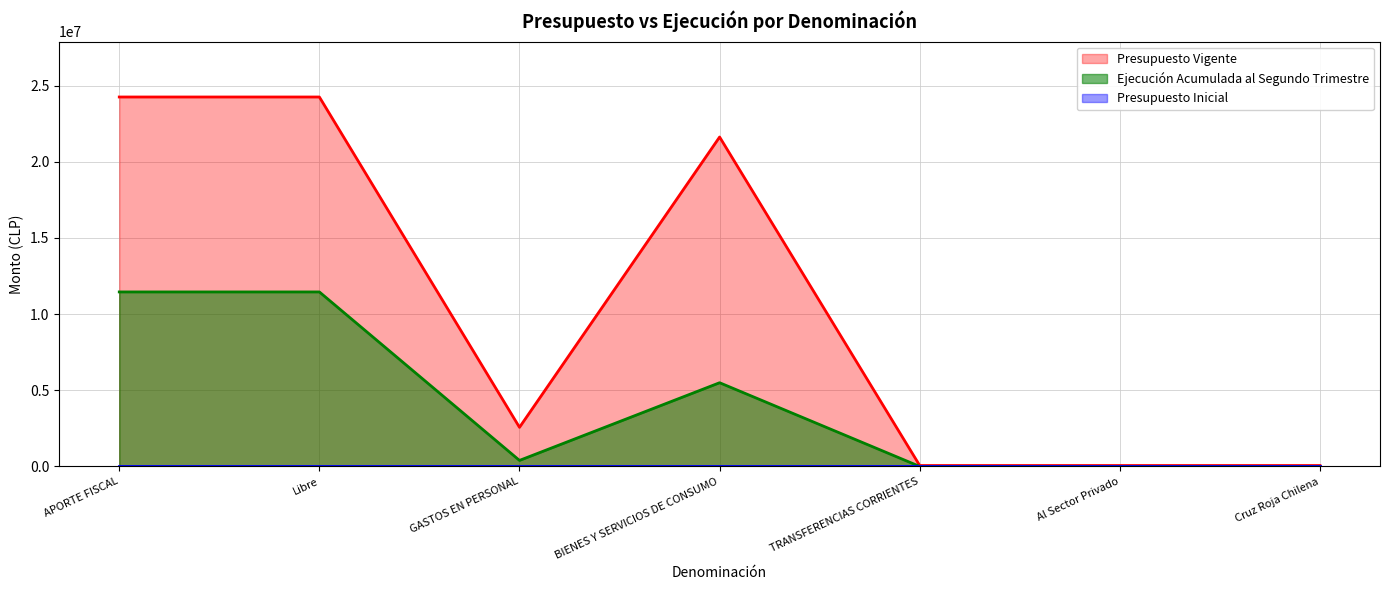

Reading left to right, extract all data points from this chart.

Presupuesto Vigente: 24257682	24257682	2567709	21629973	60000	60000	60000
Ejecución Acumulada al Segundo Trimestre: 11457943	11457943	395169	5496347	0	0	0